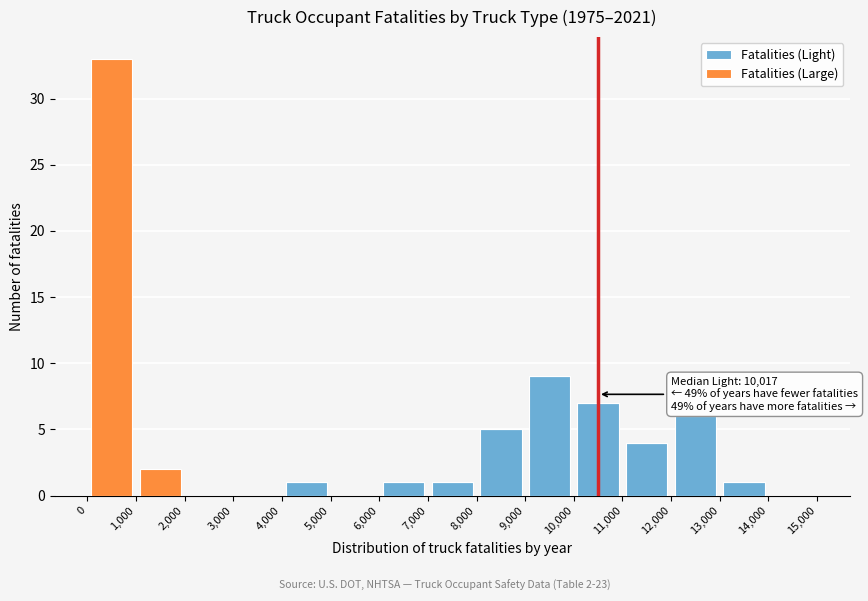

Which range on the x-axis has the tallest stacked bar (by total height)?

0 to 1,000